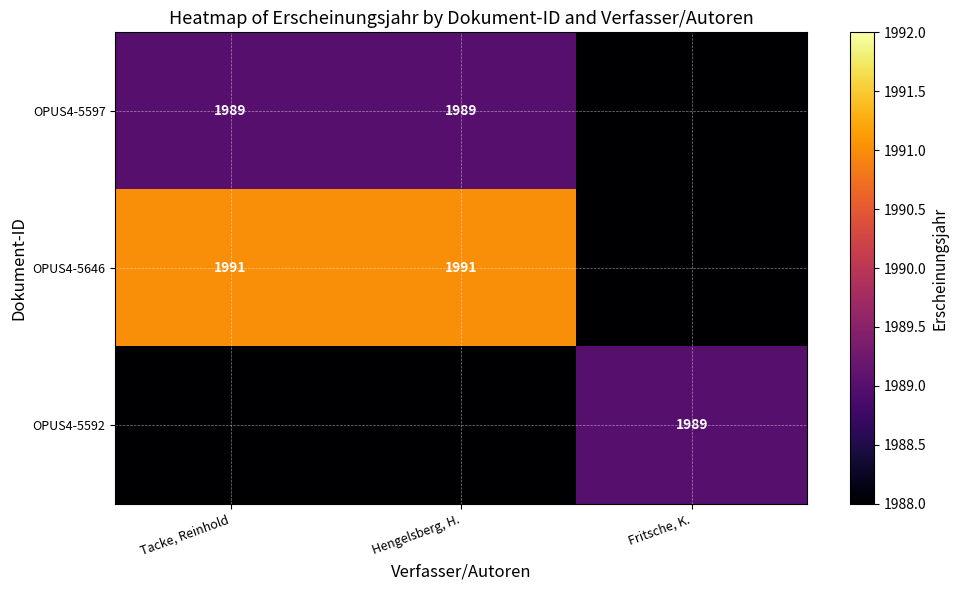

What is the sum of the OPUS4-5597 values at Hengelsberg, H. and Tacke, Reinhold?

3978